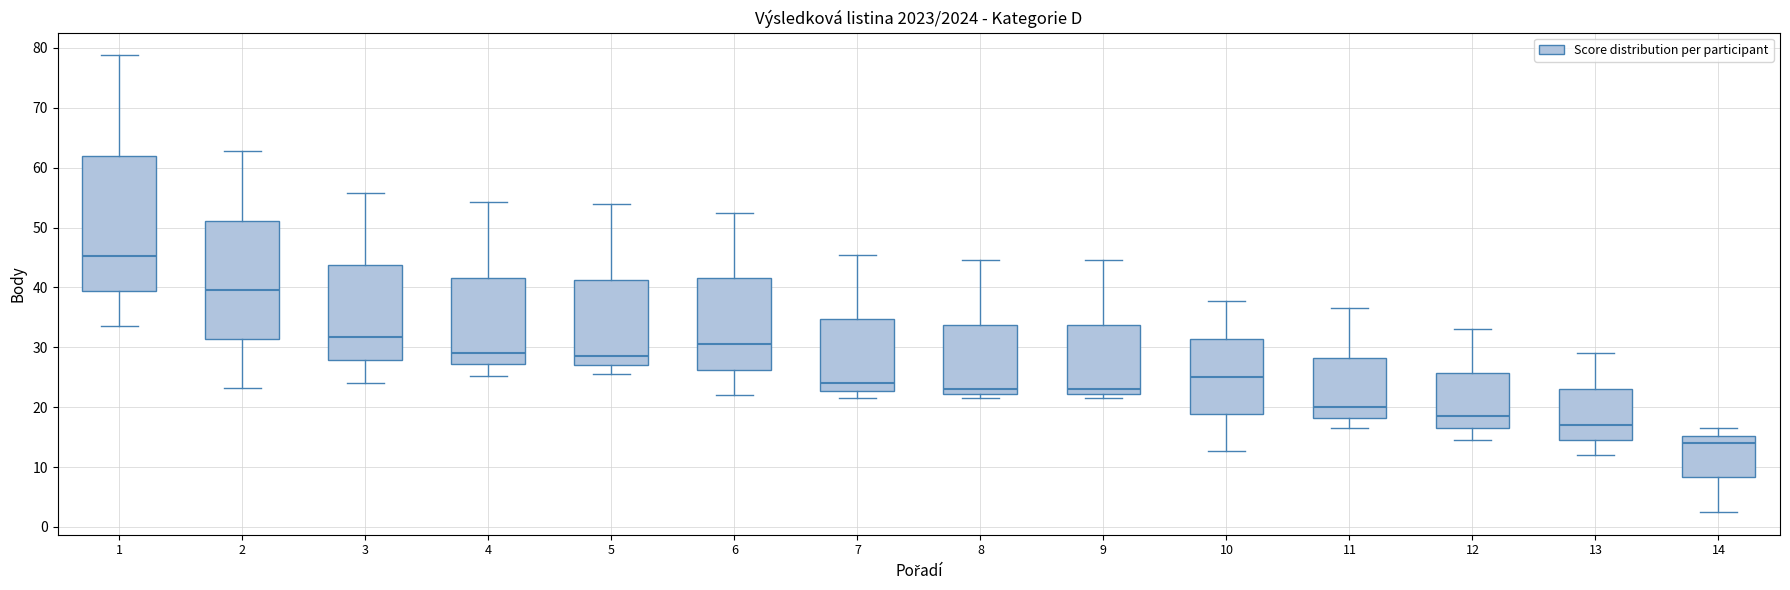

Where does the median line of the box at x = 8 sit on the y-axis? The values are not printed on the chart, so give them approximately, as read against the axis.

23